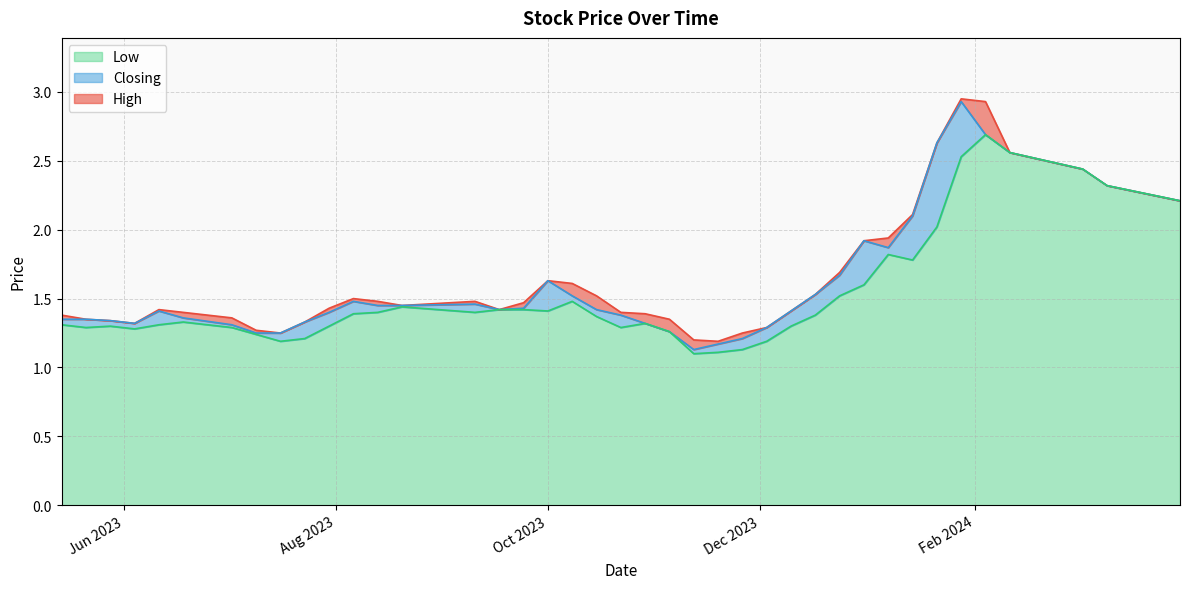

True or false: Closing and High intersect in this chart.

False